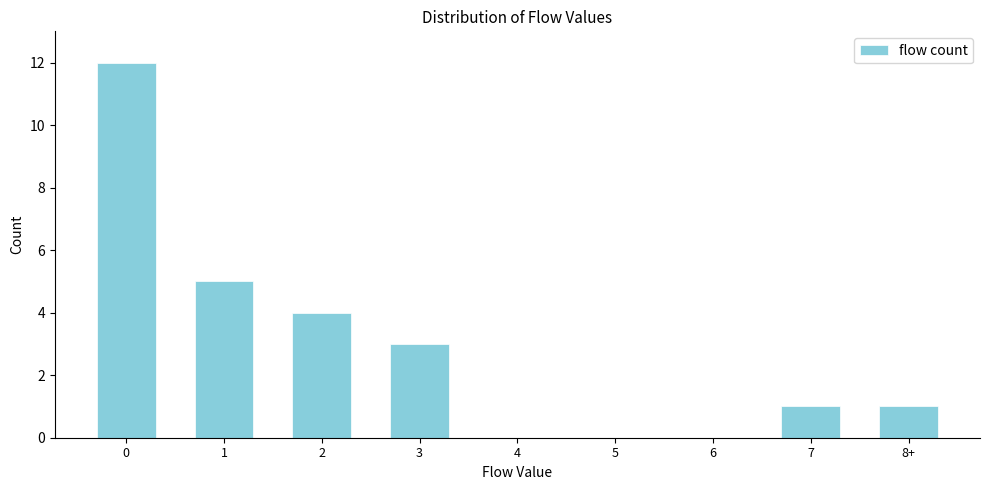

Reading left to right, transcribe all the data shown in this chart.

0=12	1=5	2=4	3=3	4=0	5=0	6=0	7=1	8+=1